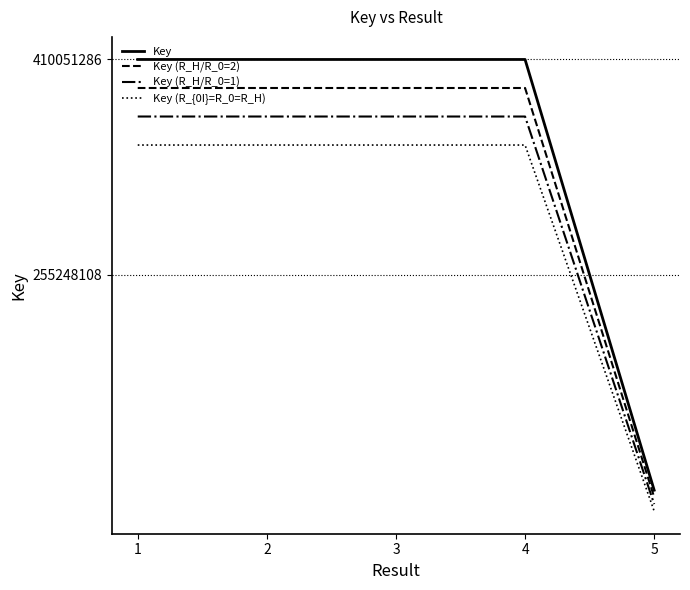

The Key series shows 46116374.8 at 5. True or false?

False